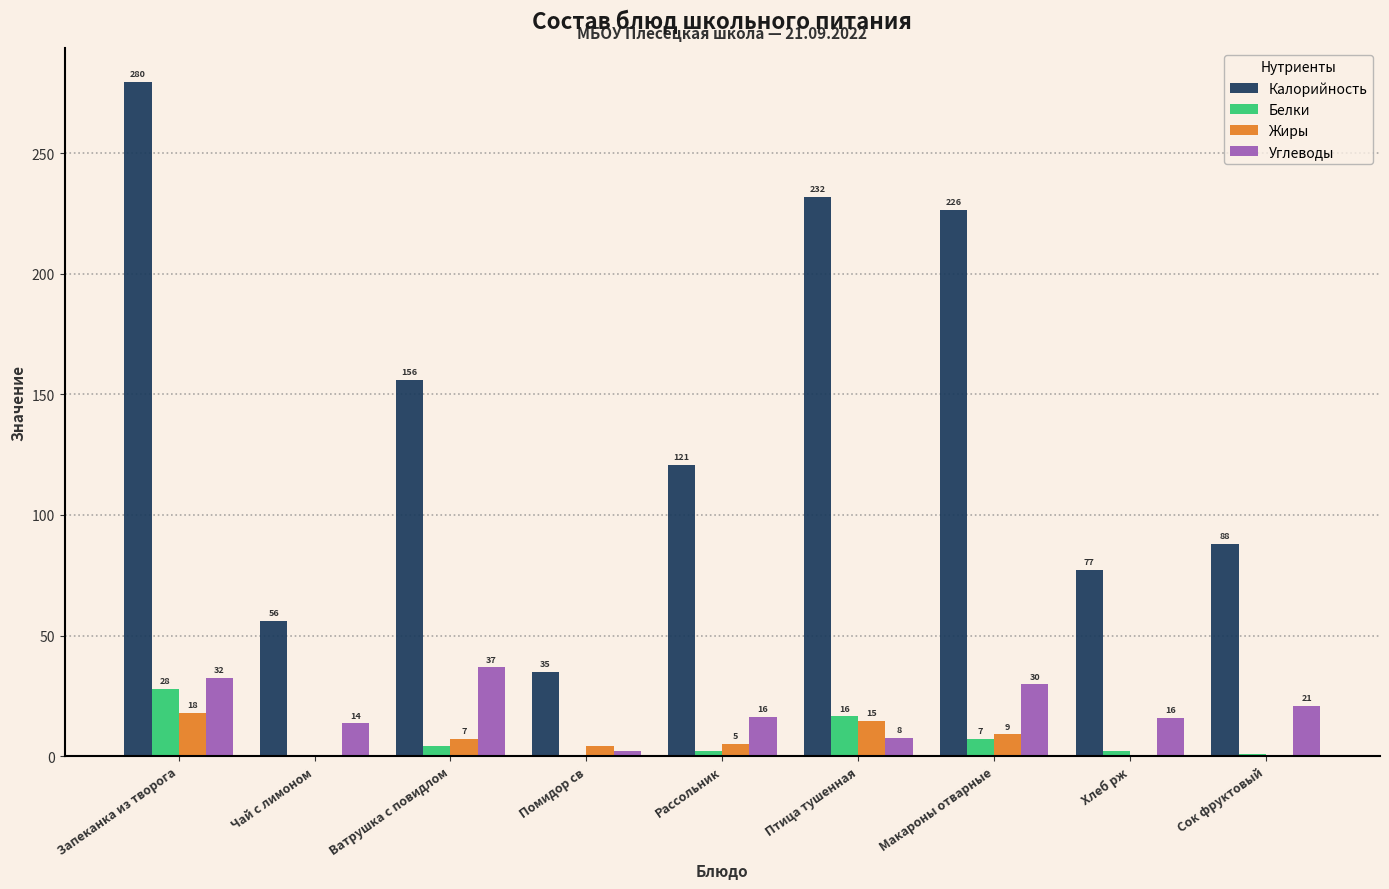

What is the average value of the Углеводы series?

19.5